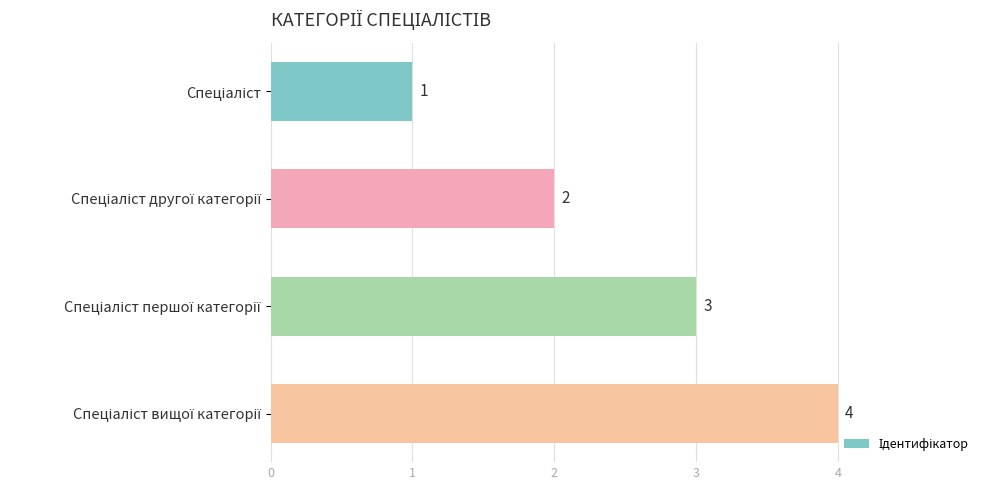

How many values are between 2 and 4?

3